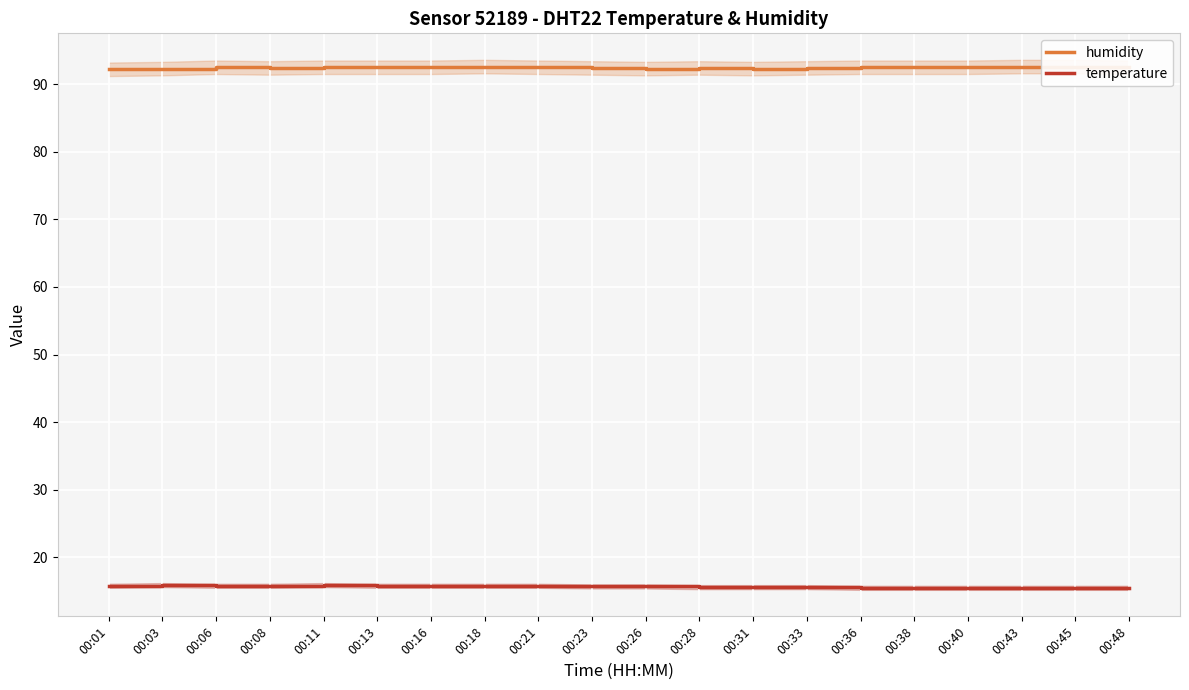

Reading left to right, what are all the values shown in this chart?

humidity: 92.2	92.3	92.5	92.4	92.5	92.5	92.5	92.6	92.5	92.4	92.3	92.4	92.3	92.4	92.5	92.5	92.5	92.6	92.6	92.5
temperature: 15.8	15.9	15.8	15.8	15.9	15.8	15.8	15.8	15.8	15.7	15.7	15.6	15.6	15.6	15.5	15.5	15.5	15.5	15.5	15.5